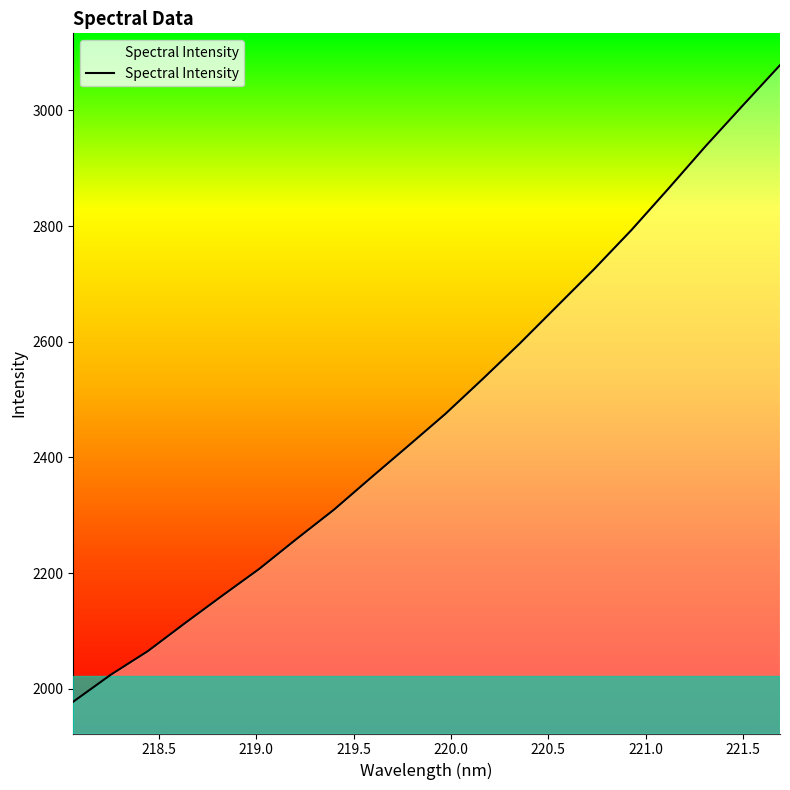

What is the minimum value shown in the chart?

1977.5